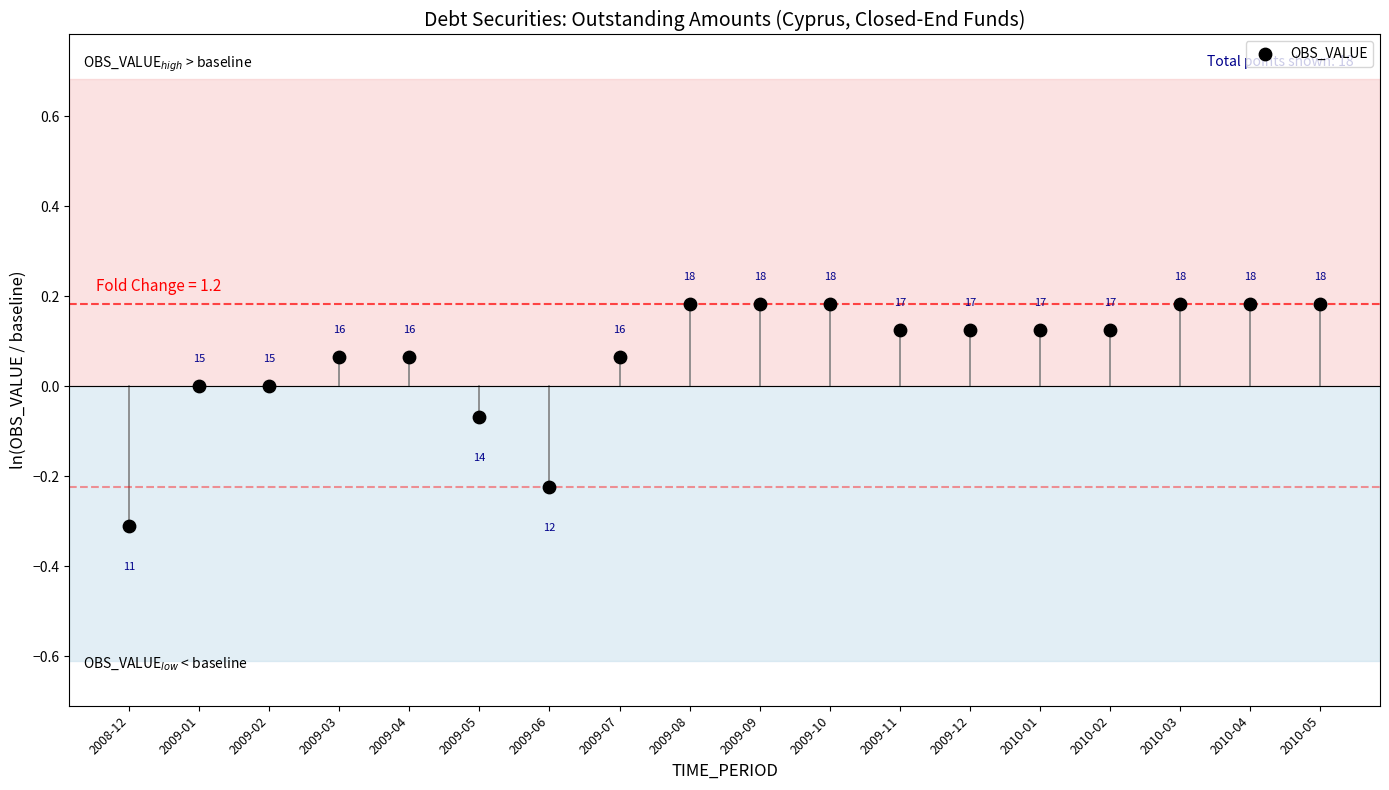

What is the range of Y values (max minus min)?

0.5